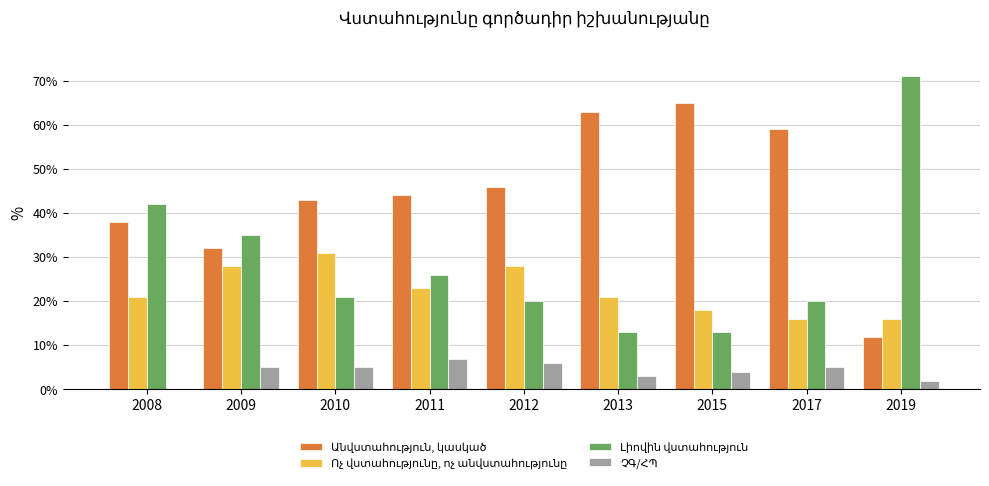

What is the total value across all series at 2019?

101